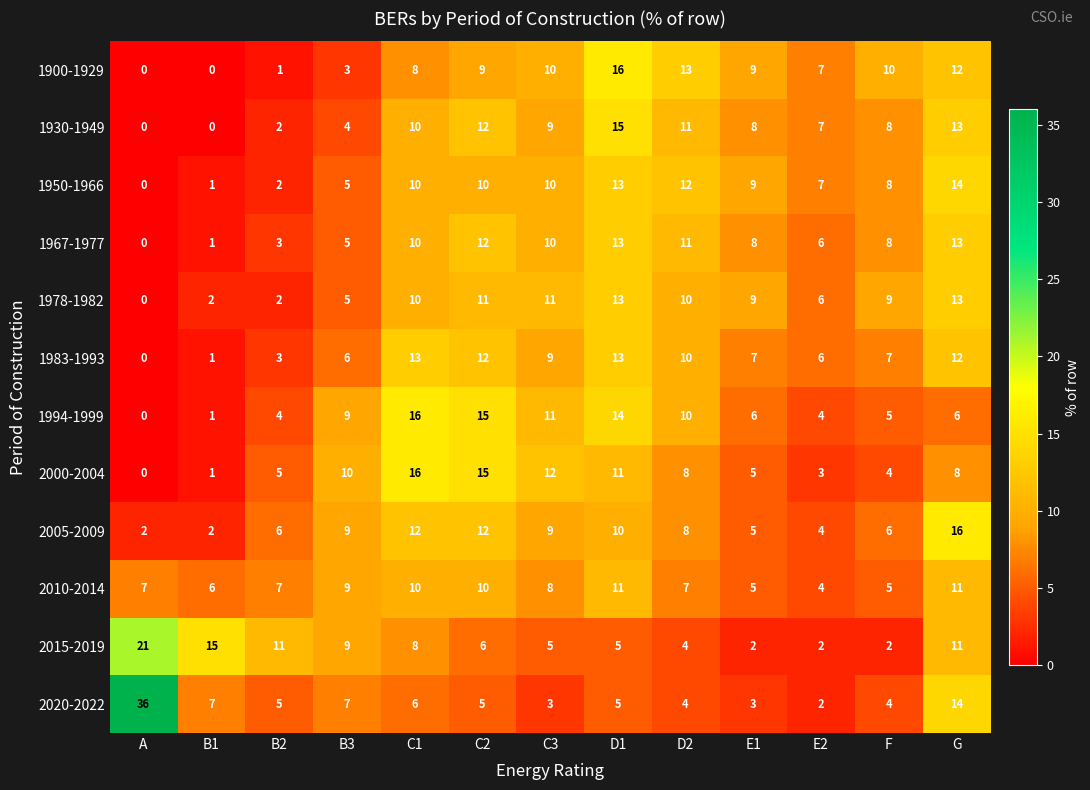

How many series are shown in this chart?

12